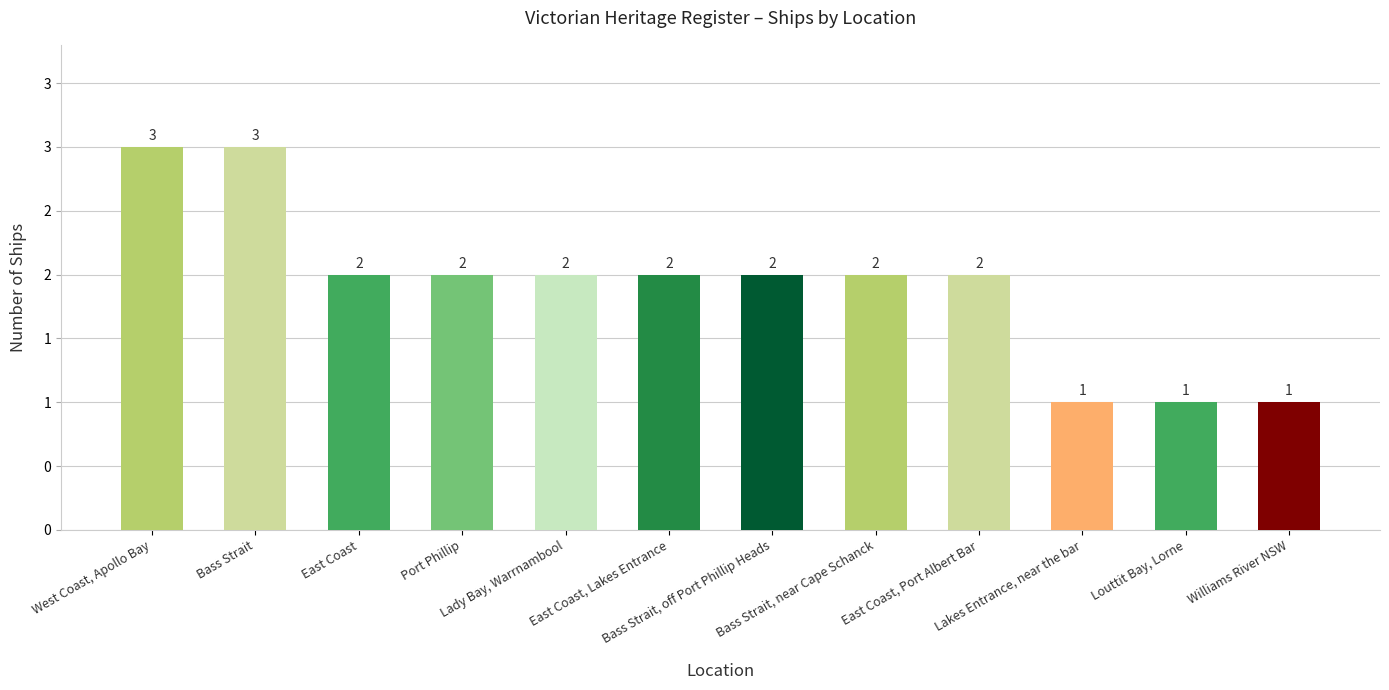

Which category has the highest value across all series?

West Coast, Apollo Bay